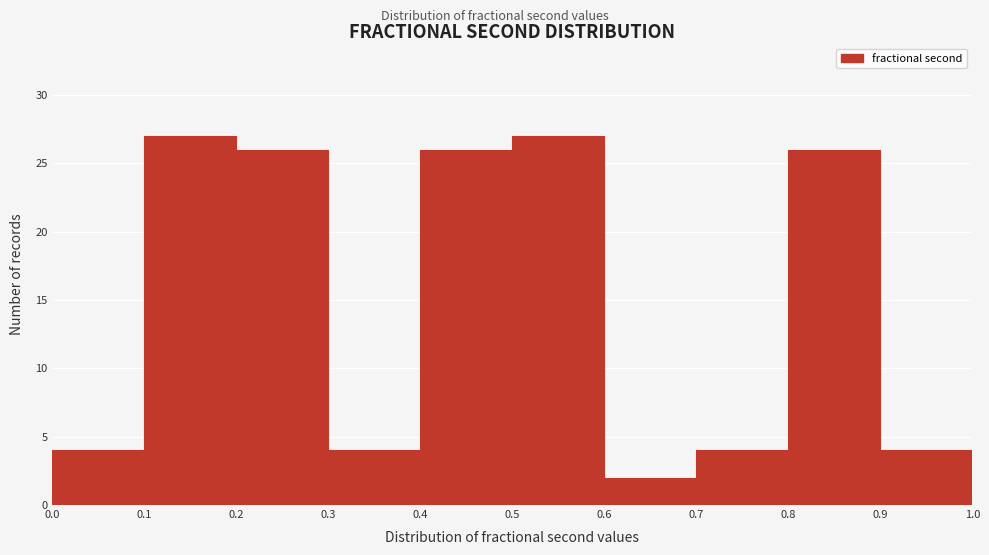

What is the height of the bar covering 0.4 to 0.5 on the x-axis? The values are not printed on the chart, so give them approximately, as read against the axis.

26